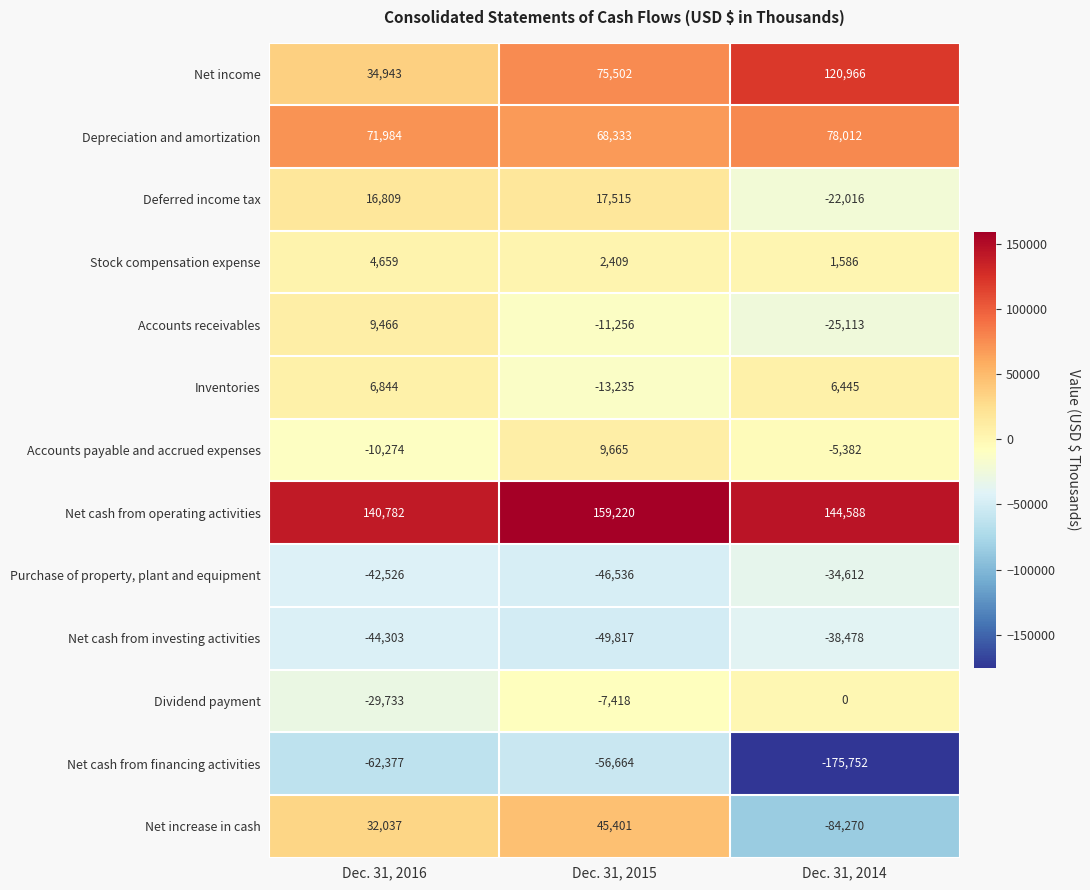

Which series changed the most between Dec. 31, 2016 and Dec. 31, 2015?

Net income